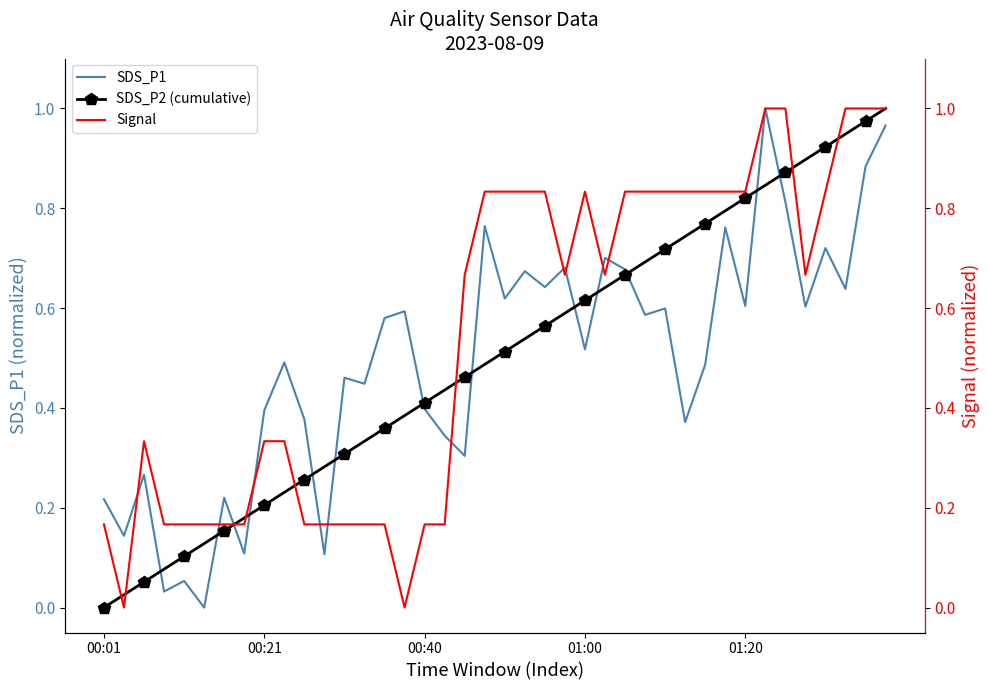

Reading right to left, list all the values displayed in this chart.

SDS_P1: 1.0	0.9	0.6	0.7	0.6	0.8	1.0	0.6	0.8	0.5	0.4	0.6	0.6	0.7	0.7	0.5	0.7	0.6	0.7	0.6	0.8	0.3	0.3	0.4	0.6	0.6	0.4	0.5	0.1	0.4	0.5	0.4	0.1	0.2	0.0	0.1	0.0	0.3	0.1	0.2
SDS_P2 (cumulative): 1.0	1.0	0.9	0.9	0.9	0.9	0.8	0.8	0.8	0.8	0.7	0.7	0.7	0.7	0.6	0.6	0.6	0.6	0.5	0.5	0.5	0.5	0.4	0.4	0.4	0.4	0.3	0.3	0.3	0.3	0.2	0.2	0.2	0.2	0.1	0.1	0.1	0.1	0.0	0.0
Signal: 1.0	1.0	1.0	0.8	0.7	1.0	1.0	0.8	0.8	0.8	0.8	0.8	0.8	0.8	0.7	0.8	0.7	0.8	0.8	0.8	0.8	0.7	0.2	0.2	0.0	0.2	0.2	0.2	0.2	0.2	0.3	0.3	0.2	0.2	0.2	0.2	0.2	0.3	0.0	0.2